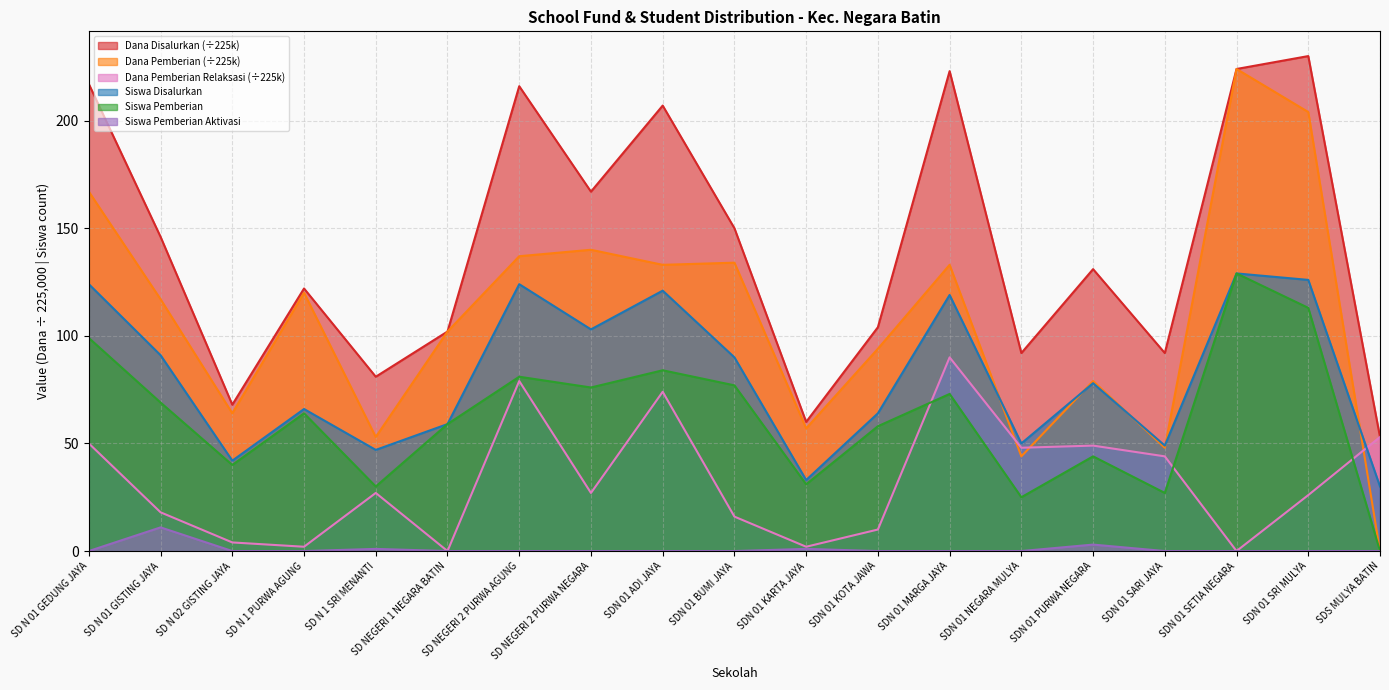

How many values in Siswa Pemberian Aktivasi are above zero?

4